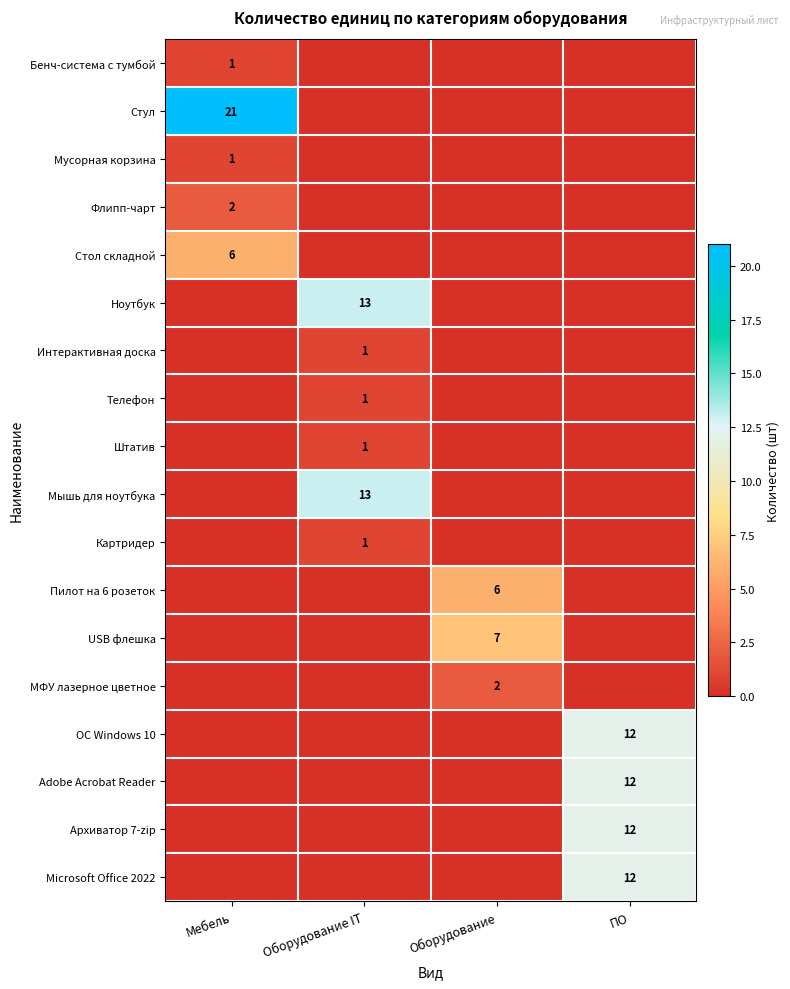

Is it true that Стол складной equals 4 at Мебель?

False